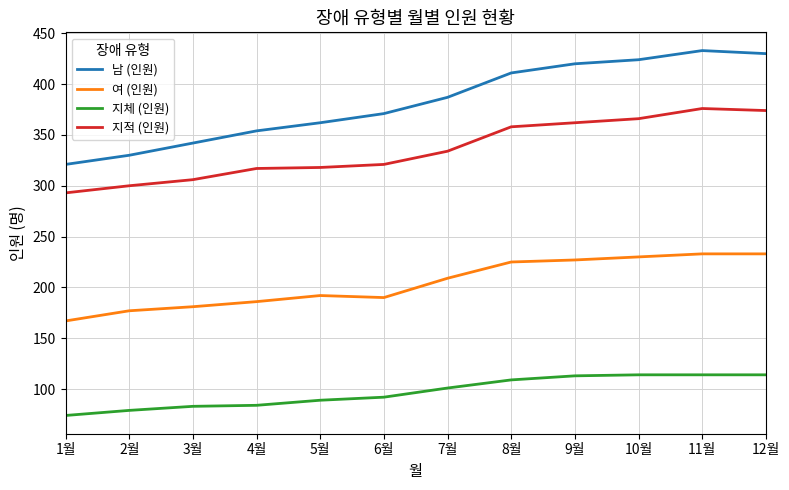

True or false: 지적 (인원) and 남 (인원) cross at least once.

False